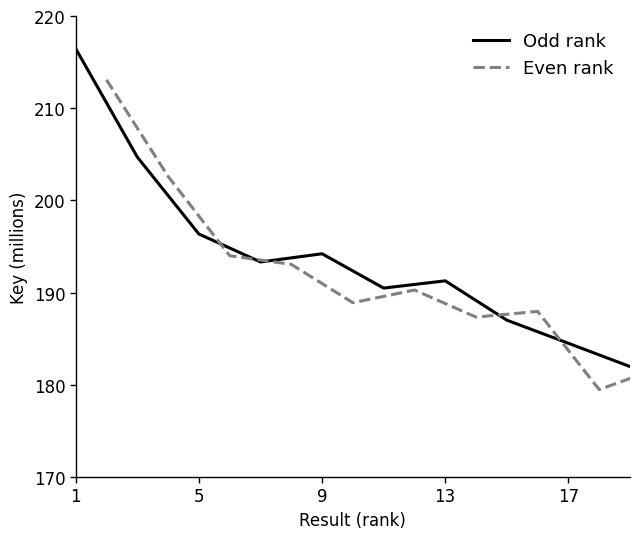

Which series ends up on top after the final intersection of Even rank and Odd rank?

Odd rank